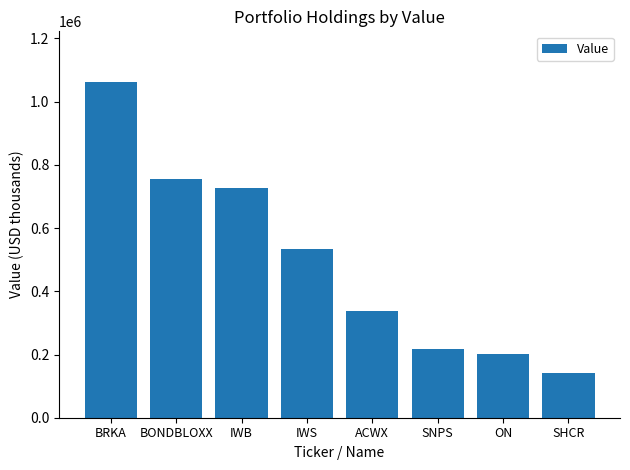

Which label corresponds to the largest value in the chart?

BRKA